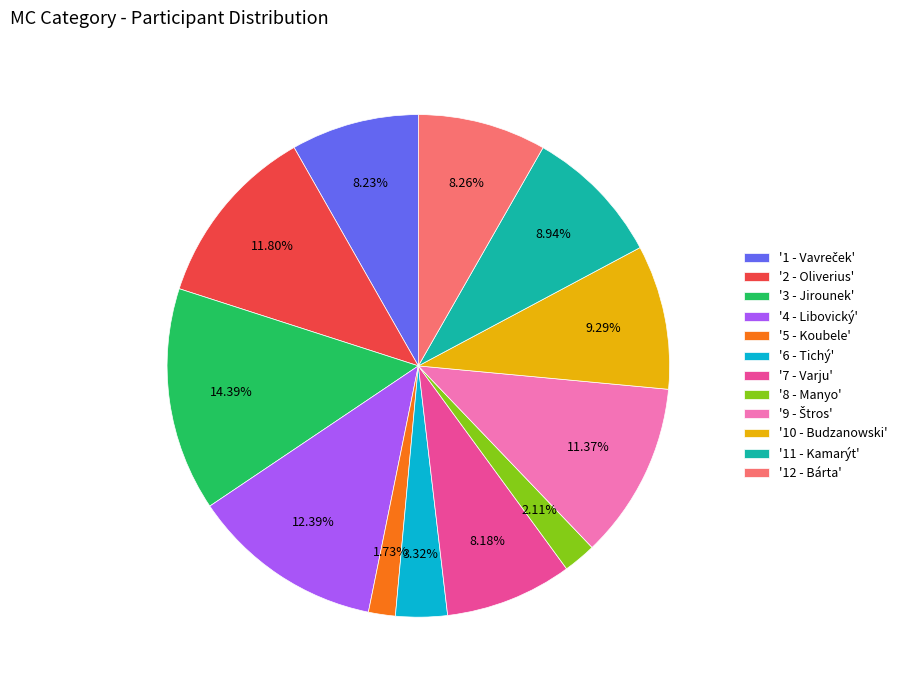

What is the ratio of the value at '4 - Libovický' to the value at '3 - Jirounek'?

0.9